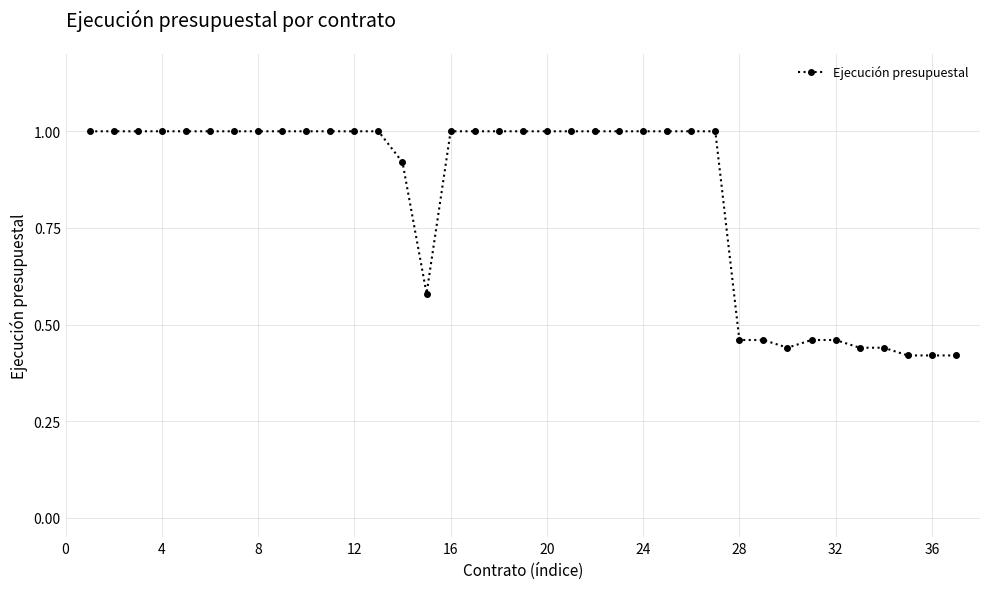

What is the sum of all values?

30.9